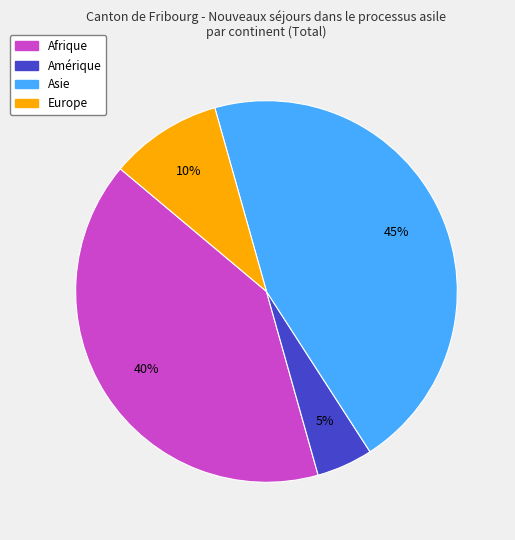

Is there a majority slice in this chart?

No